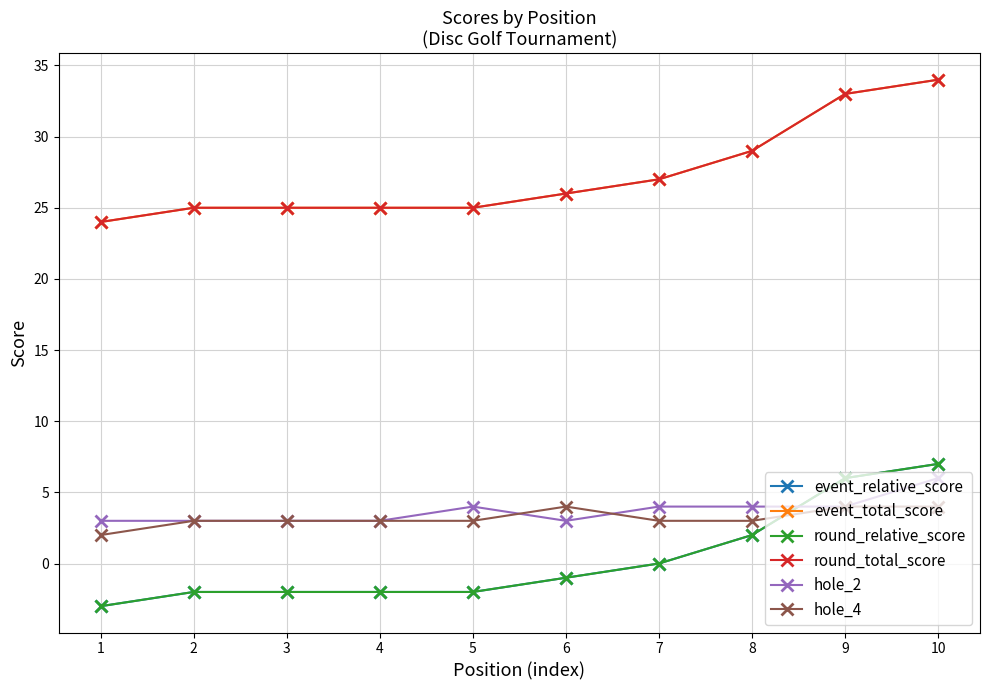

Does the chart have visible grid lines?

Yes